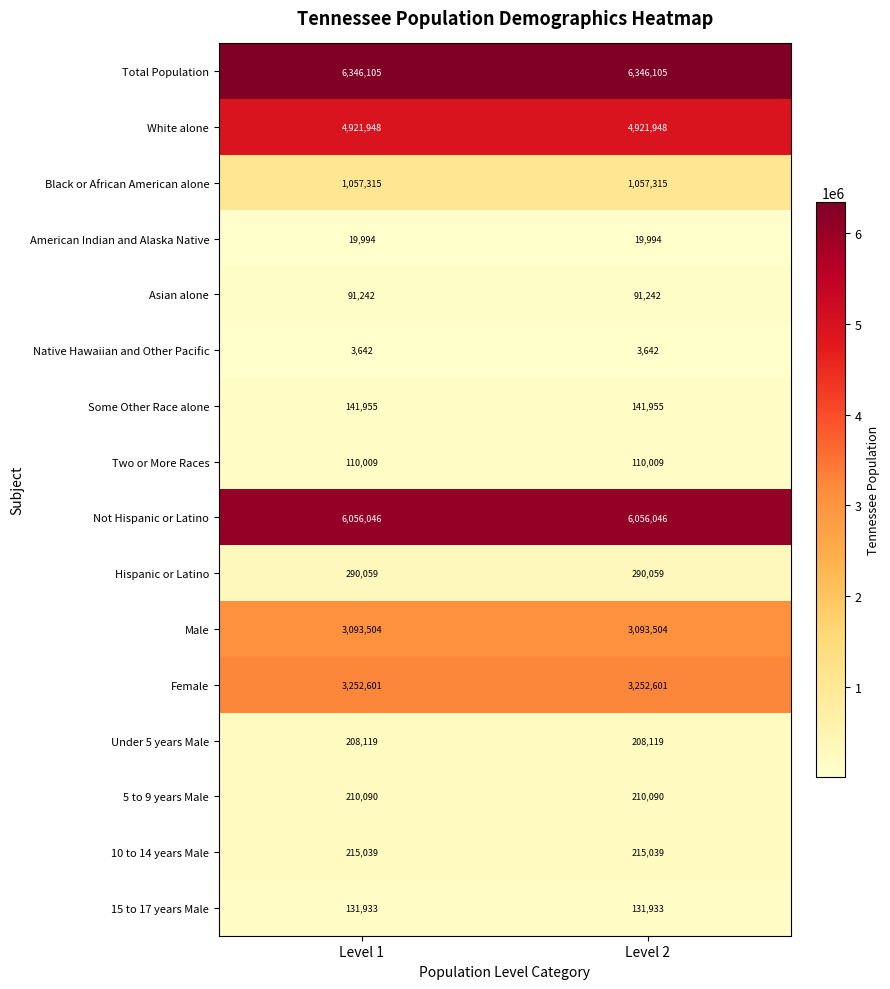

What is the total value across all series at Level 1?

26149601